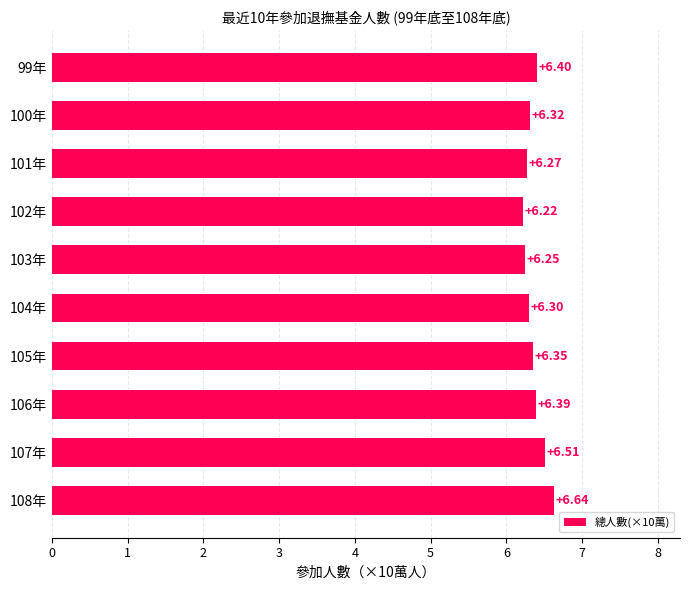

What is the ratio of the value at 105年 to the value at 104年?

1.0